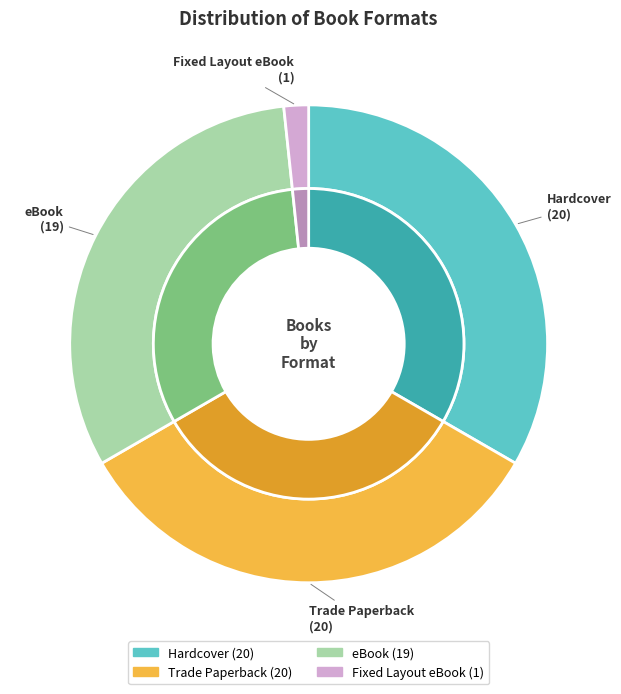

To the nearest percent, what percentage of the pie is eBook?

32%